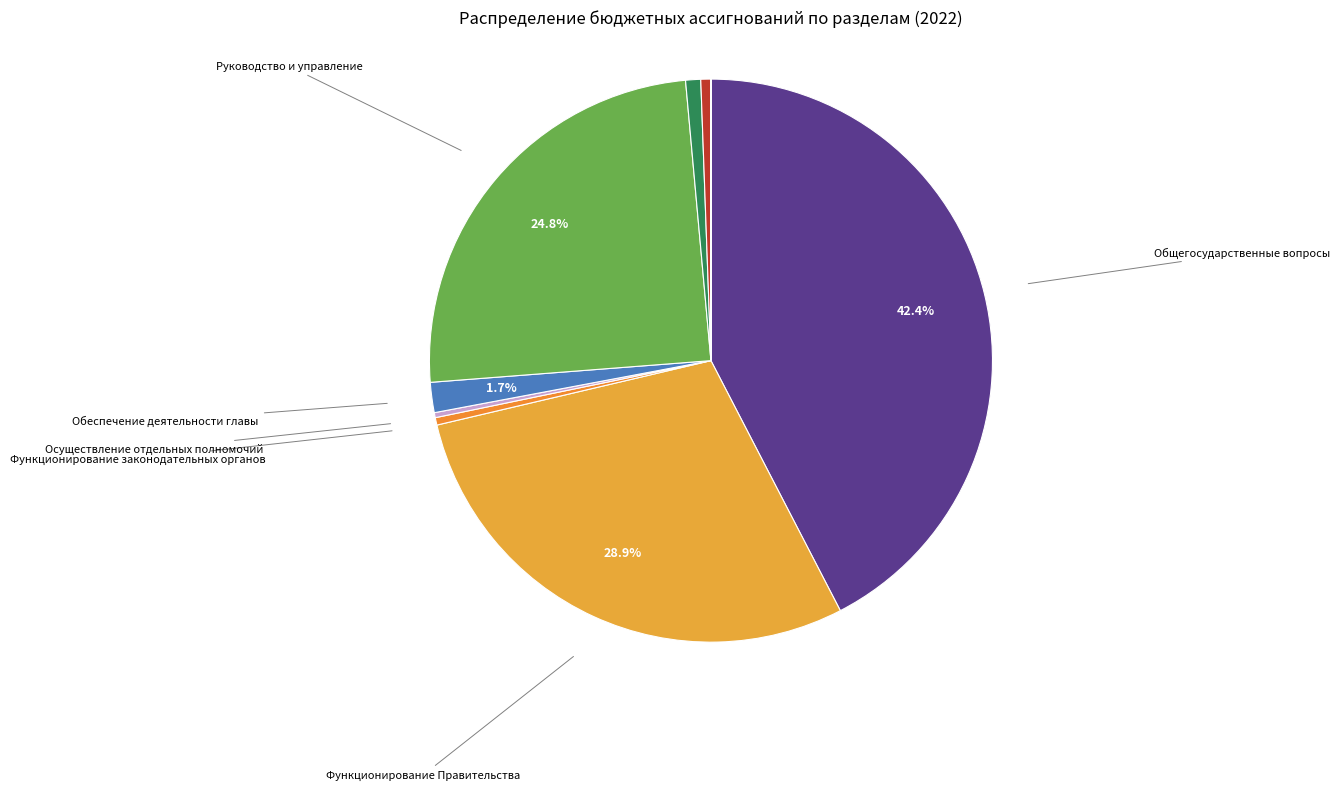

How many segments does this pie chart have?

9